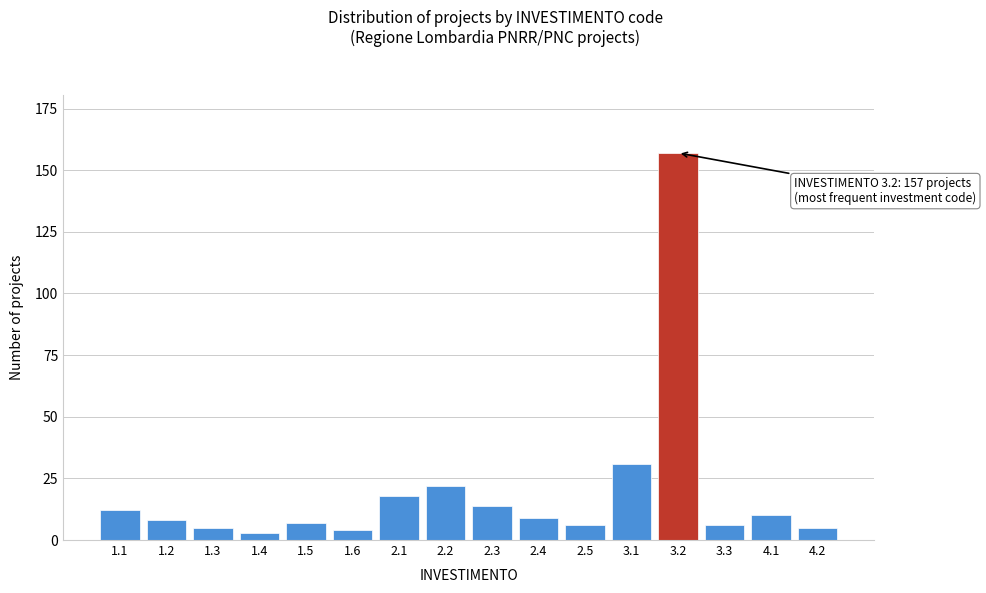

Reading left to right, what are all the values shown in this chart?

1.1=12	1.2=8	1.3=5	1.4=3	1.5=7	1.6=4	2.1=18	2.2=22	2.3=14	2.4=9	2.5=6	3.1=31	3.2=157	3.3=6	4.1=10	4.2=5